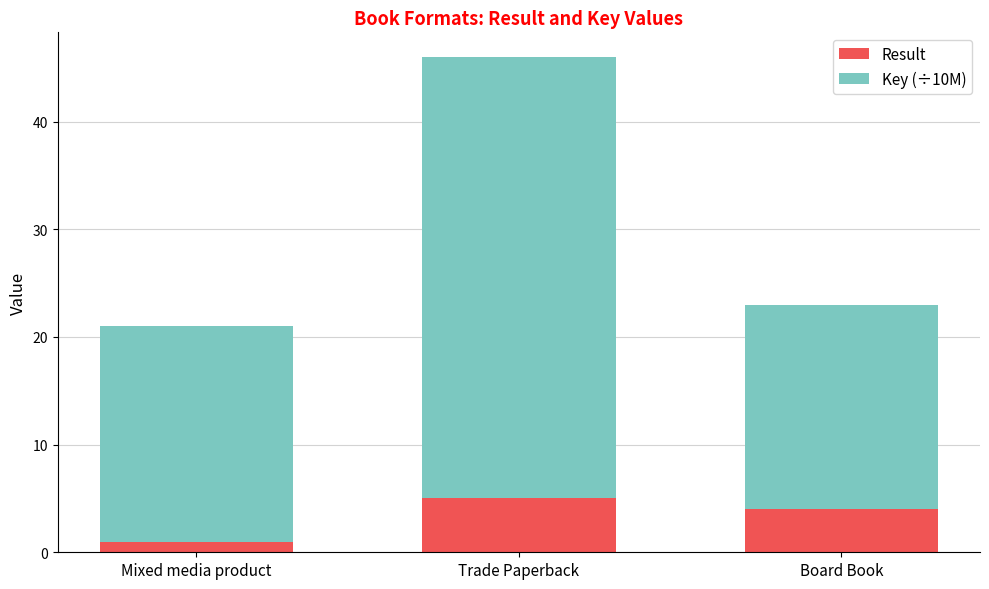

What is the sum of all Result values?

10